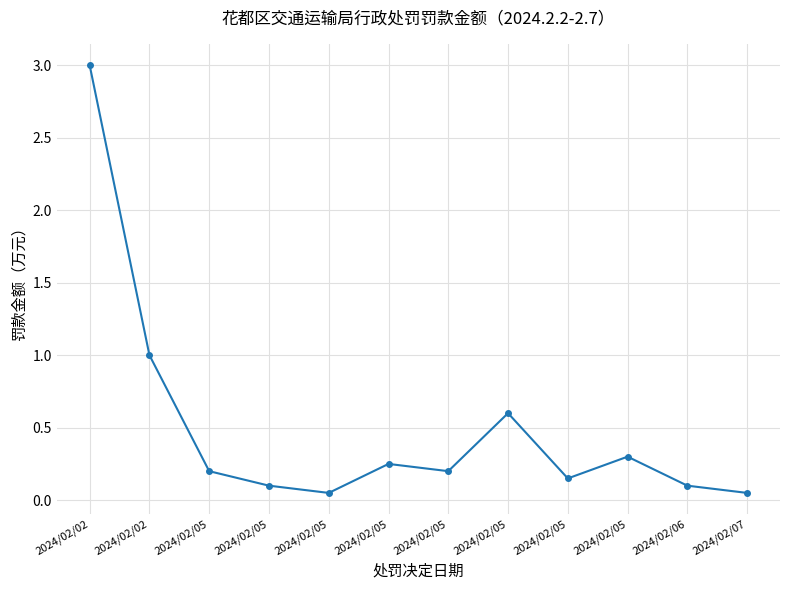

Reading left to right, list all the values displayed in this chart.

3.0	1.0	0.2	0.1	0.1	0.2	0.2	0.6	0.1	0.3	0.1	0.1